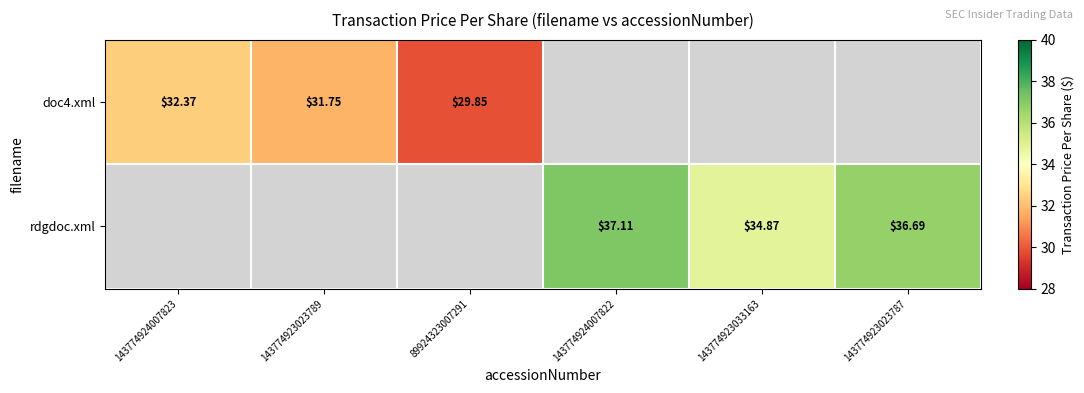

True or false: rdgdoc.xml has a value of 8.8 at 143774923023787.

False